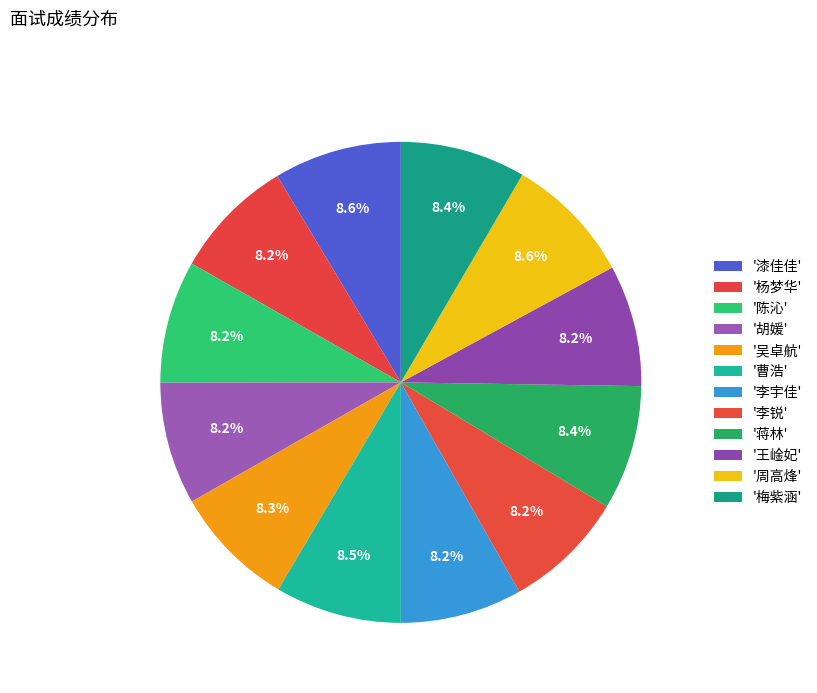

How many slices are in this pie chart?

12